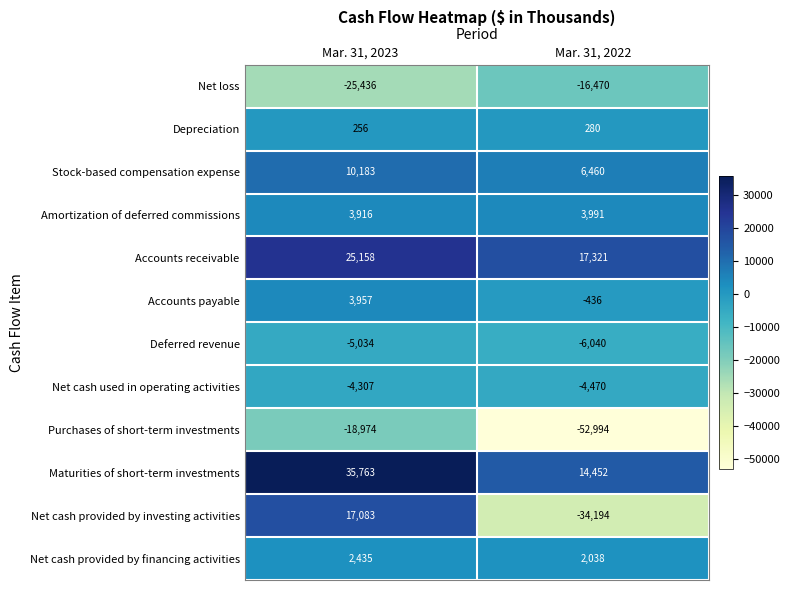

What is the difference between the Stock-based compensation expense values at Mar. 31, 2022 and Mar. 31, 2023?

3723